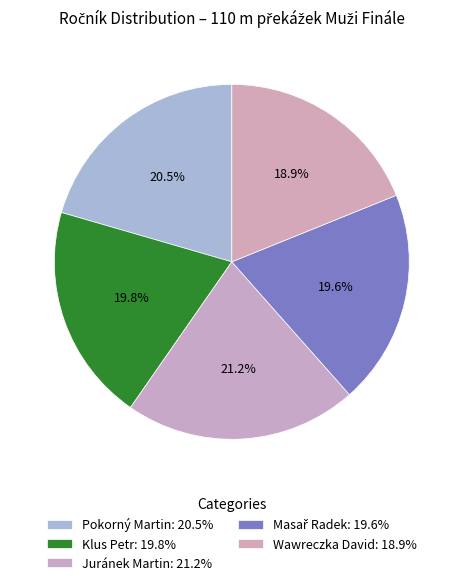

To the nearest percent, what is the difference between the largest and smallest slice percentages?

2%